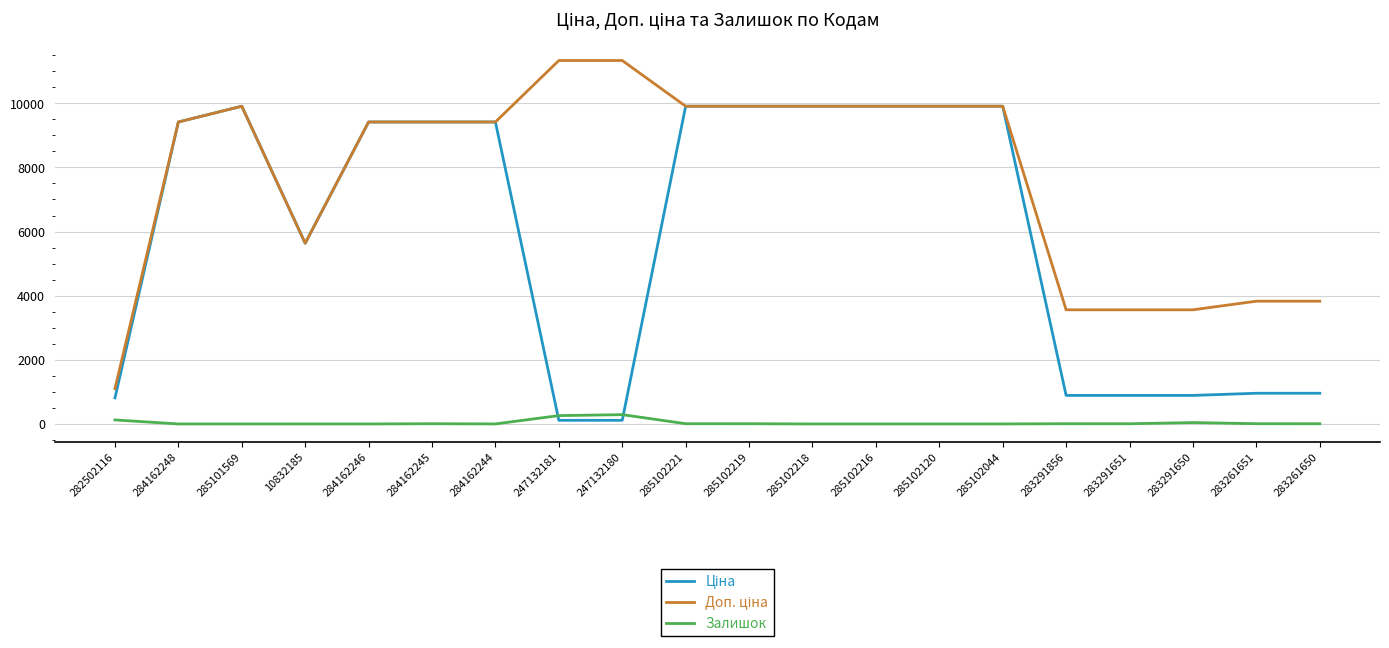

What is the greatest value displayed?

11334.0